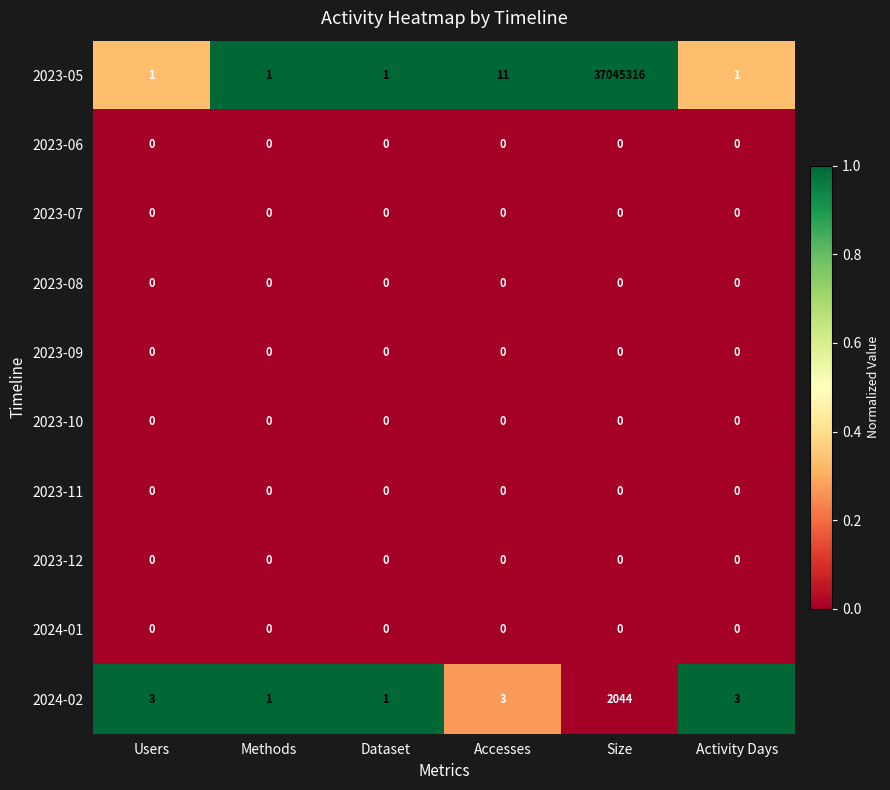

What is the average value of the 2023-05 series?

6174222